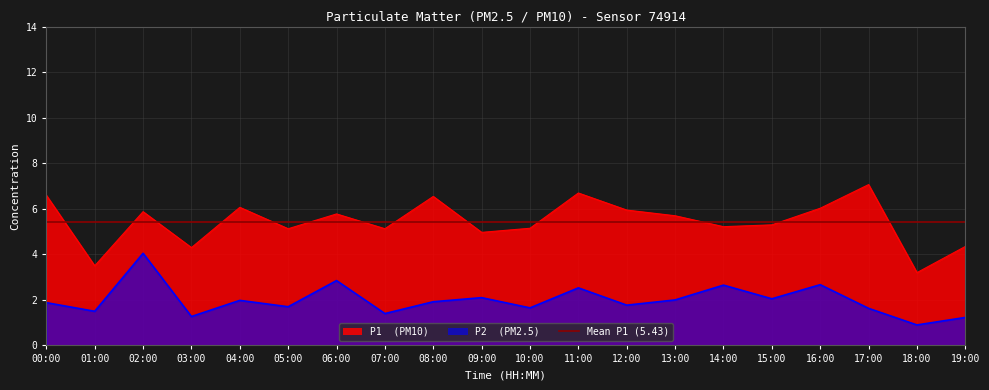

Which series has the largest total across all categories?

P1